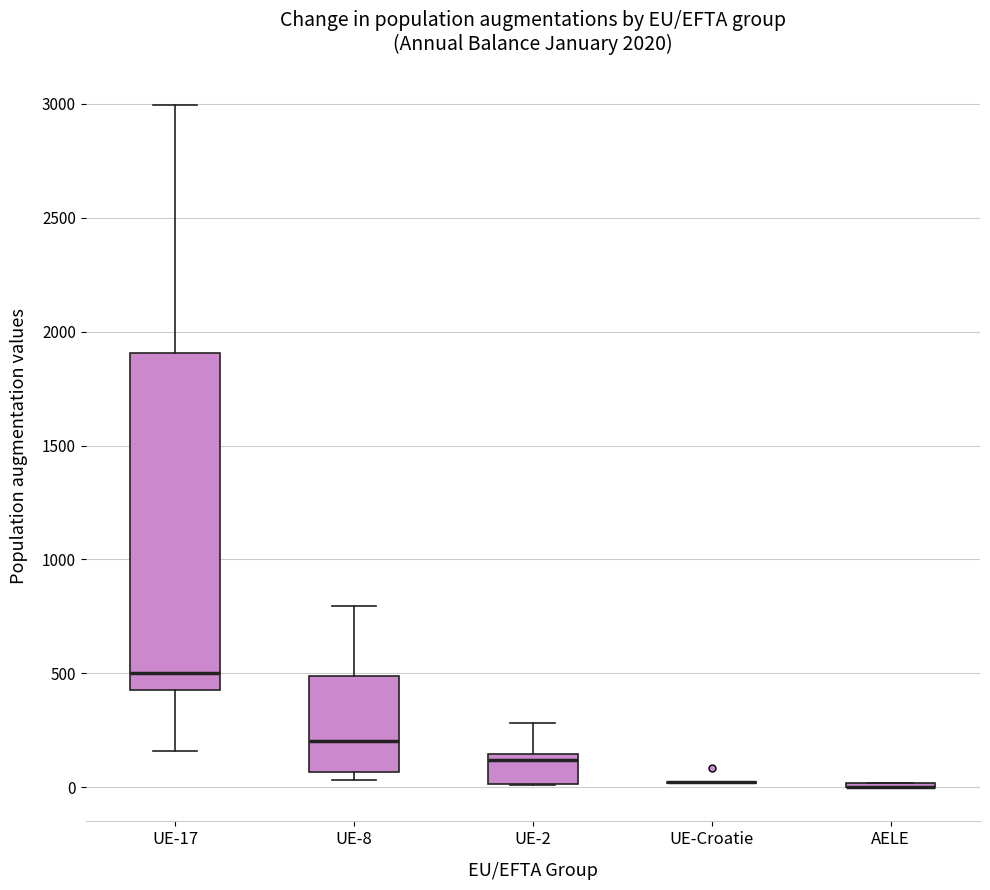

Reading left to right, read every box against the y-axis: the position of its median line, the range the box covers, and the ends of its whiskers. The values are not printed on the chart, so give them approximately, as read against the axis.

UE-17: median 500, box 450 to 1900, whiskers 150 to 3000
UE-8: median 200, box 50 to 500, whiskers 50 (just below the box's lower edge) to 800
UE-2: median 100, box 0 to 150, whiskers 0 to 300
UE-Croatie: box collapsed to a line at 0, whiskers 0 to 0
AELE: box collapsed to a line at 0, whiskers 0 to 0